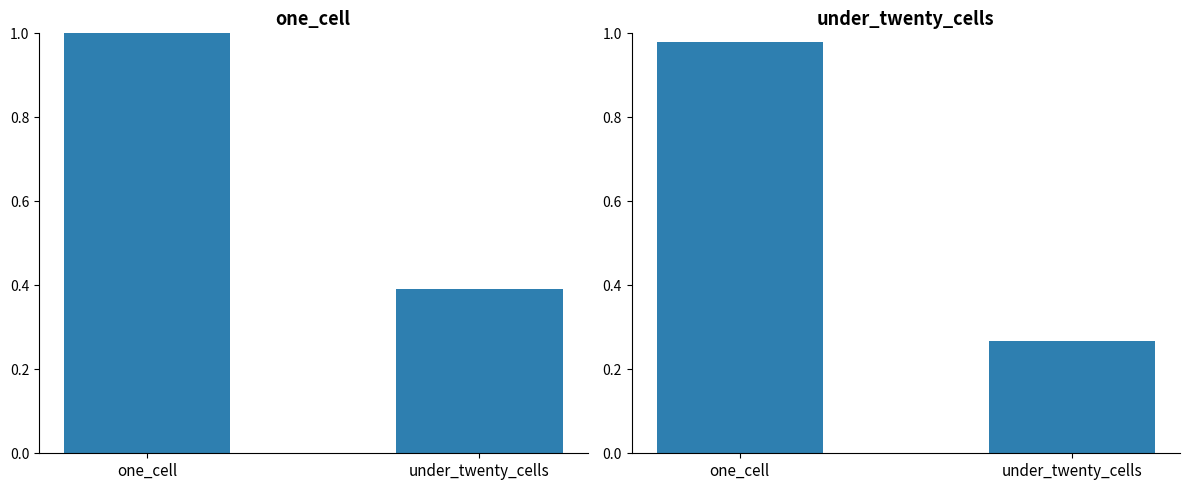

What is the maximum value for under_twenty_cells?

1.0